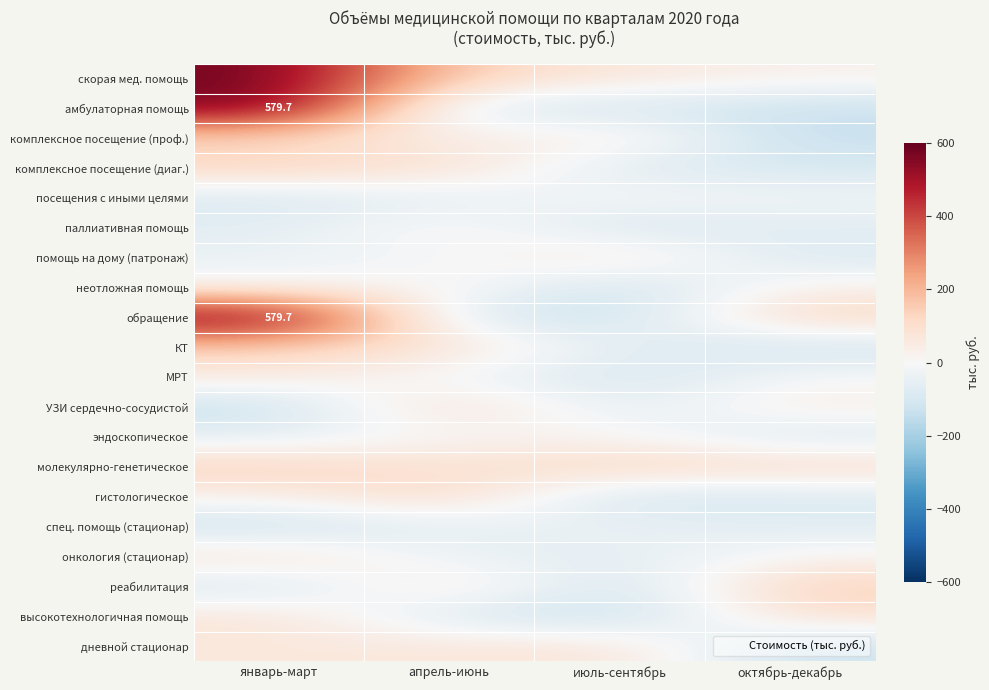

Is it true that неотложная помощь equals 18.8 at октябрь-декабрь?

False